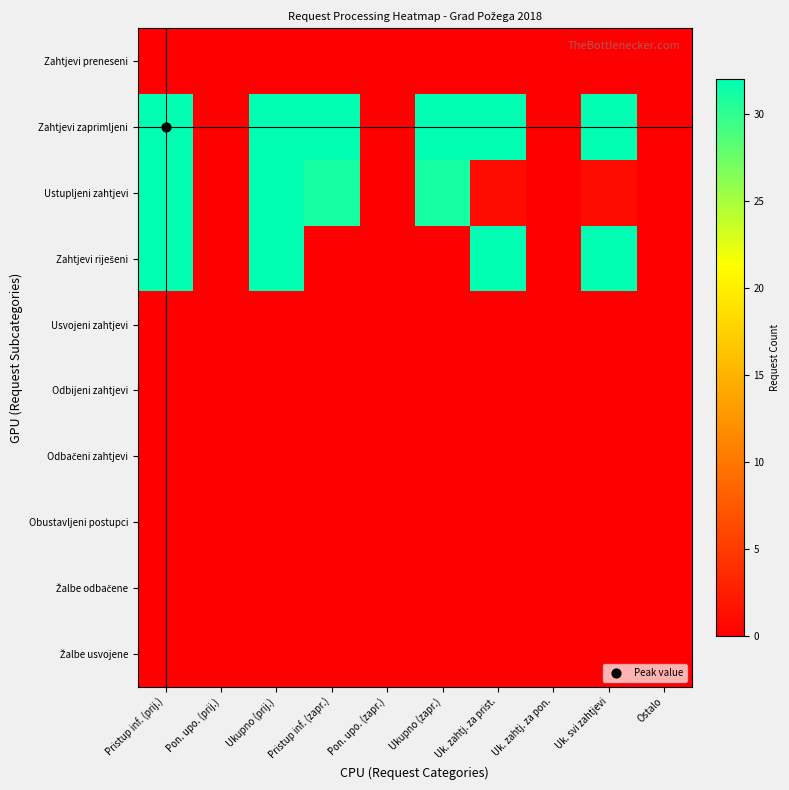

Rank the series at Uk. zahtj. za prist. from lowest to highest value.

Zahtjevi preneseni, Usvojeni zahtjevi, Odbijeni zahtjevi, Odbačeni zahtjevi, Obustavljeni postupci, Žalbe odbačene, Žalbe usvojene, Ustupljeni zahtjevi, Zahtjevi zaprimljeni, Zahtjevi riješeni